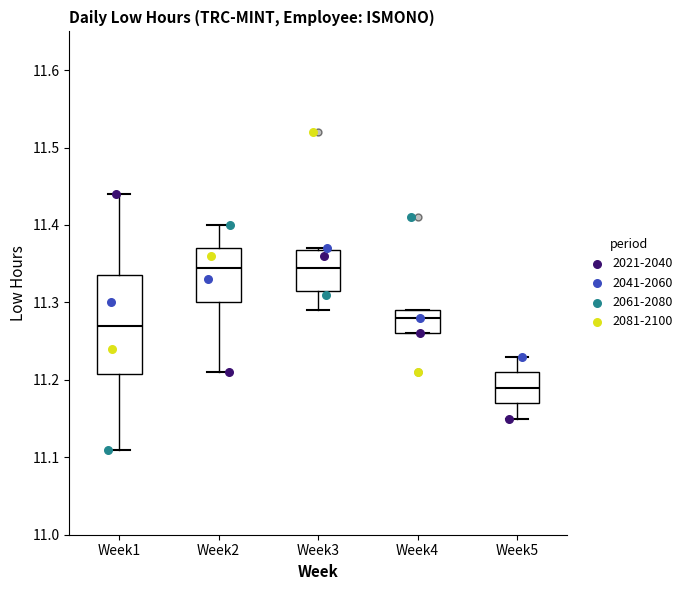

Comparing the boxes themselves (not the whiskers), which one is the tallest?

Week1